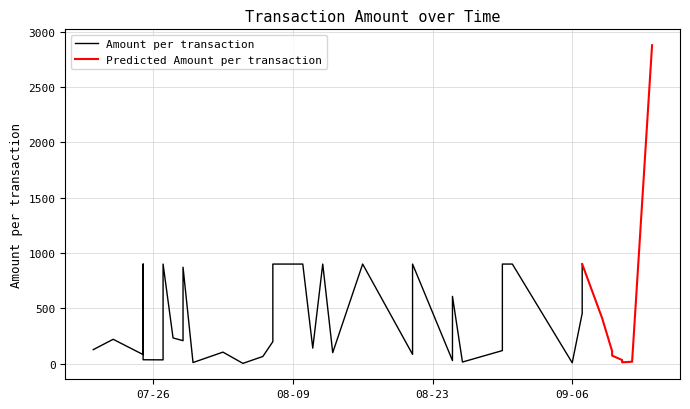

Is it true that Daily Total Amount equals 1418.7 at 9?

False